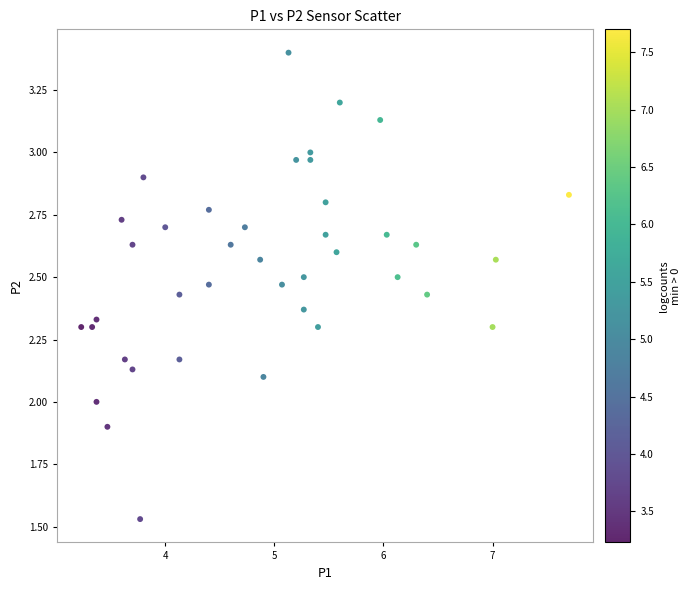

What is the range of X values (max minus min)?

4.5